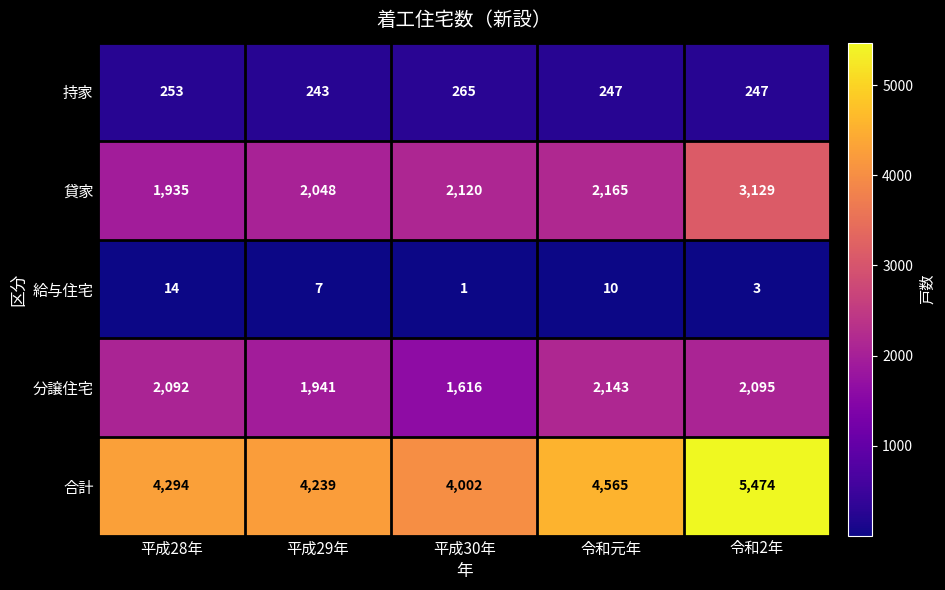

Is it true that 合計 equals 1087 at 平成30年?

False